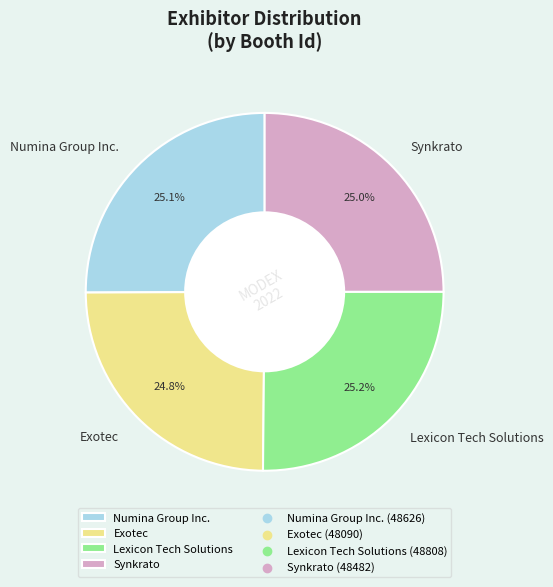

What percentage do Synkrato and Lexicon Tech Solutions together represent?

50.1%